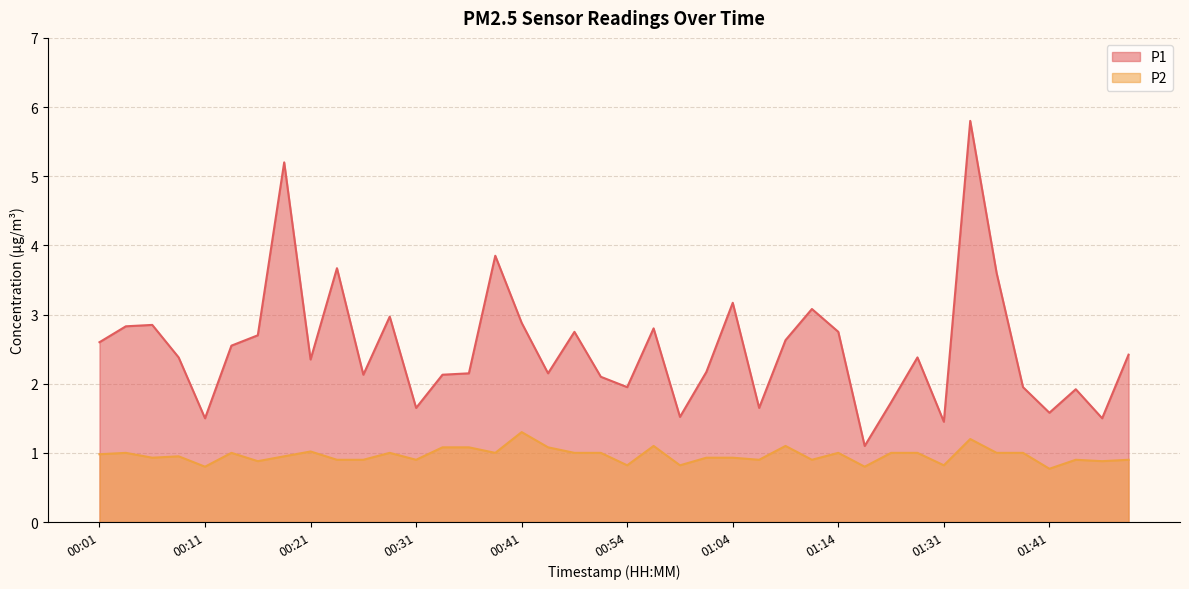

What is the greatest value displayed?

5.8